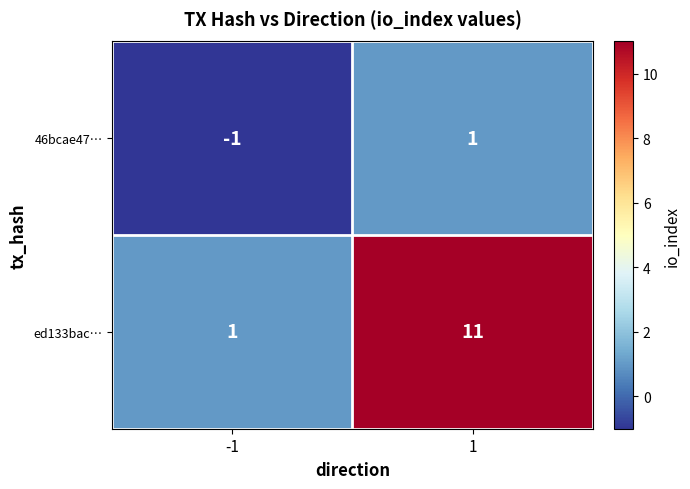

Reading left to right, transcribe all the data shown in this chart.

46bcae47…: -1	1
ed133bac…: 1	11